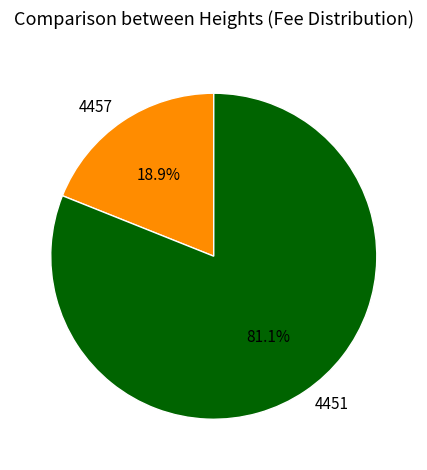

How many segments does this pie chart have?

2